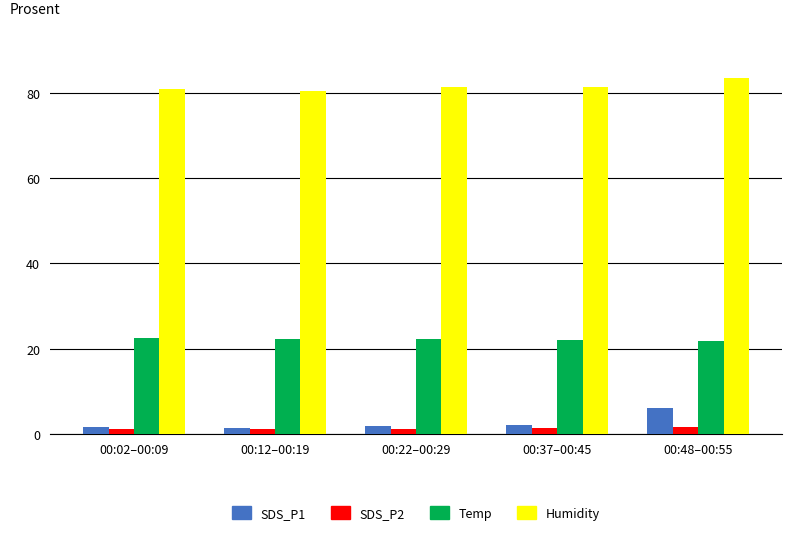

How many bars are there in total?

20